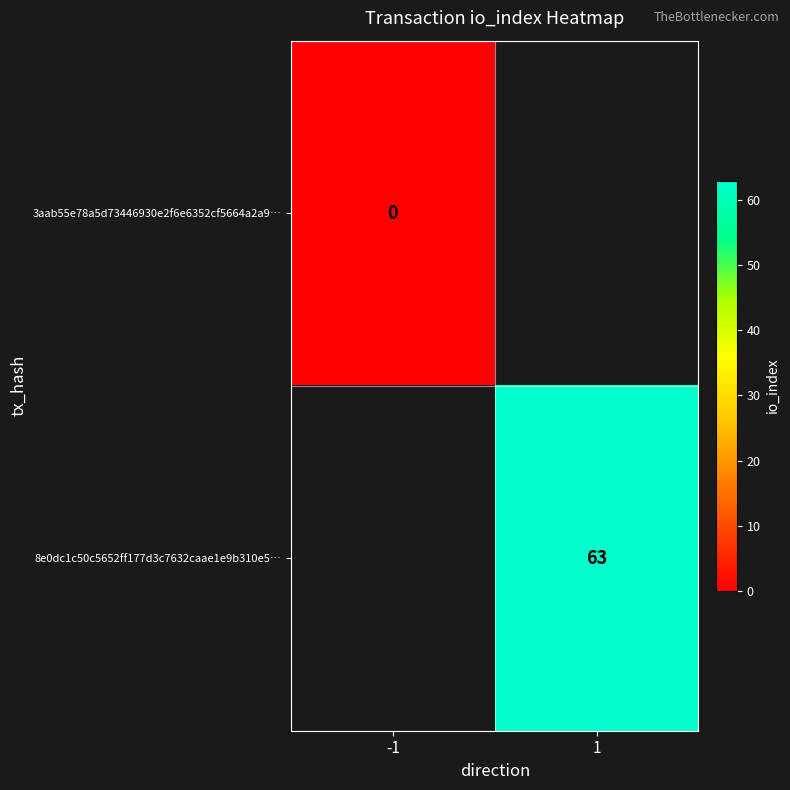

How many data points does each series have?

2